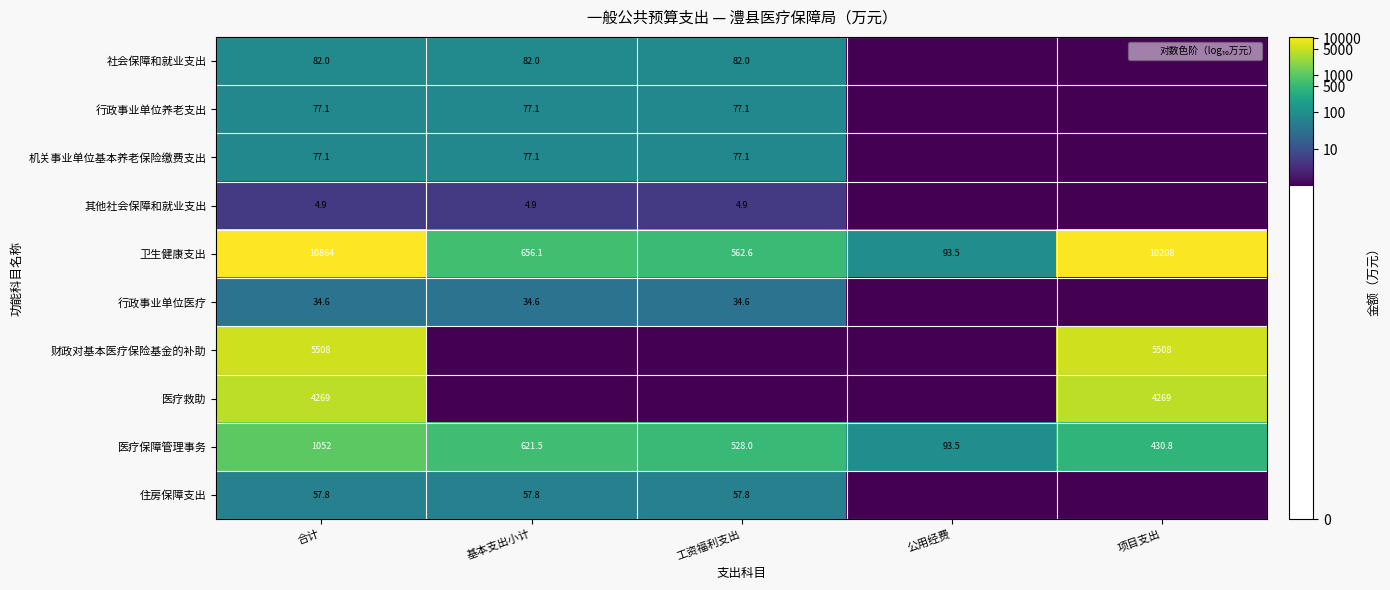

What is the difference between the highest and lowest values at 合计?

10859.1